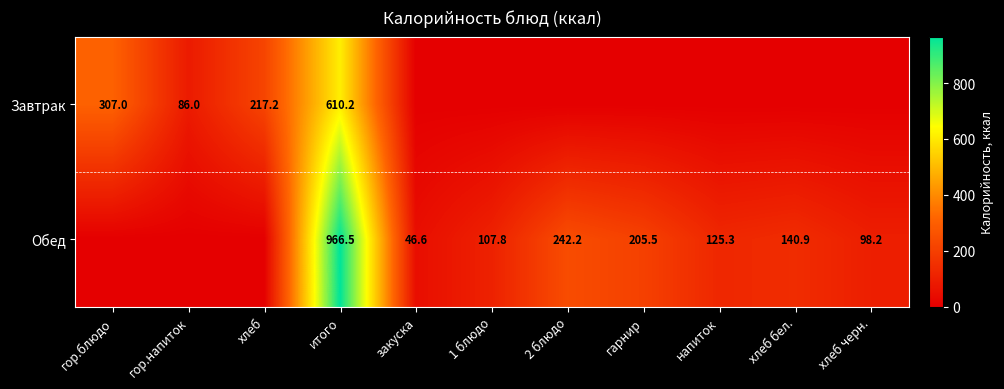

How many distinct data groups are displayed?

2